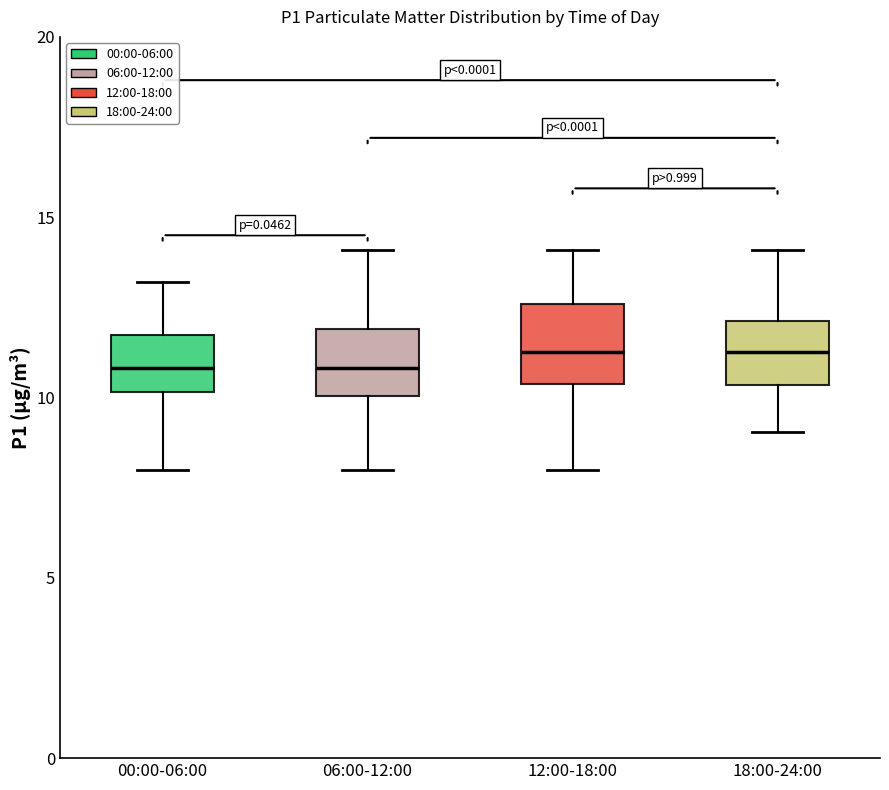

Reading left to right, read every box against the y-axis: the position of its median line, the range the box covers, and the ends of its whiskers. The values are not printed on the chart, so give them approximately, as read against the axis.

00:00-06:00: median 11.0, box 10.0 to 11.5, whiskers 8.0 to 13.0
06:00-12:00: median 11.0, box 10.0 to 12.0, whiskers 8.0 to 14.0
12:00-18:00: median 11.5, box 10.5 to 12.5, whiskers 8.0 to 14.0
18:00-24:00: median 11.5, box 10.5 to 12.0, whiskers 9.0 to 14.0